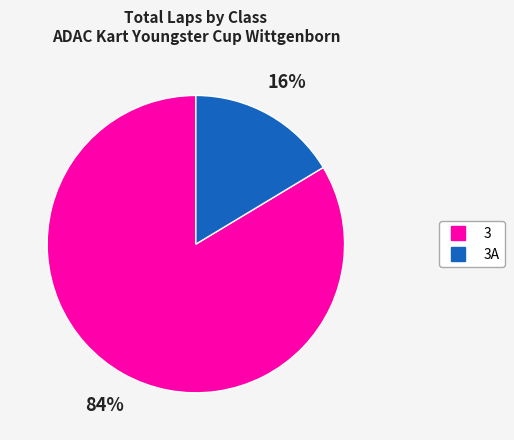

Is there a majority slice in this chart?

Yes